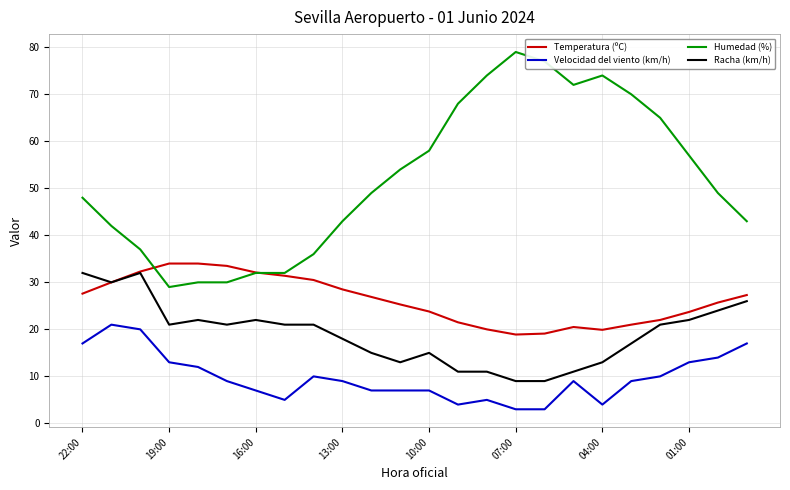

What is the smallest value displayed?

3.0